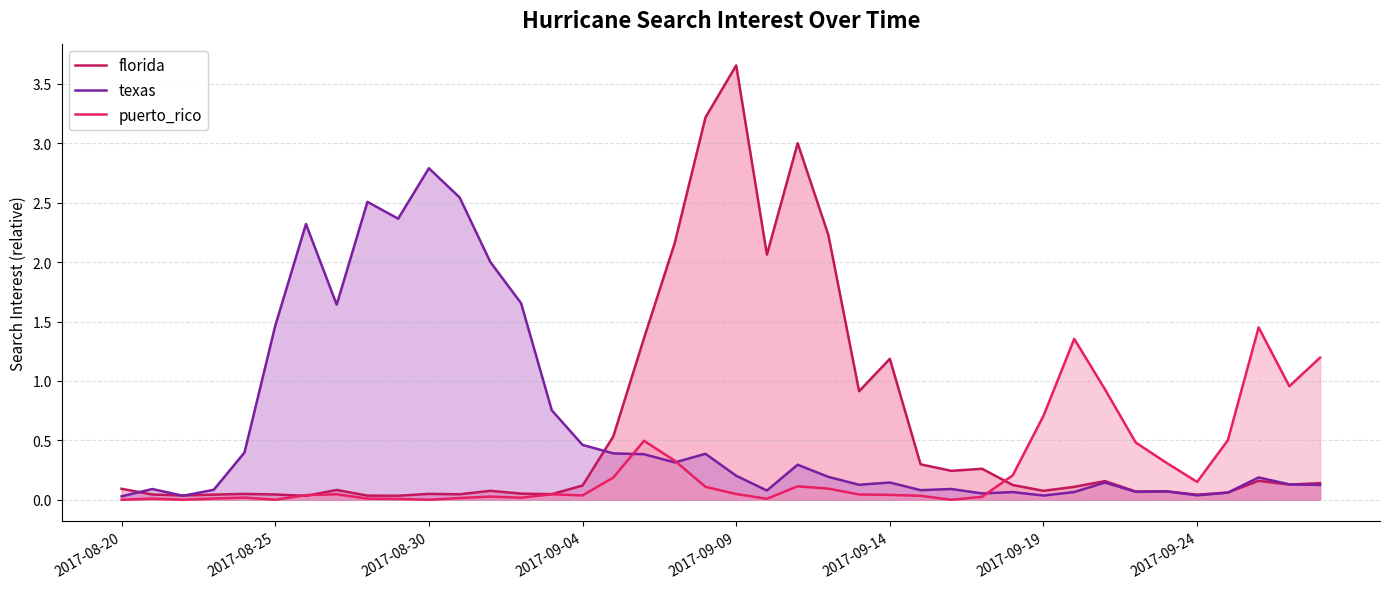

Count the number of categories in the chart.

40